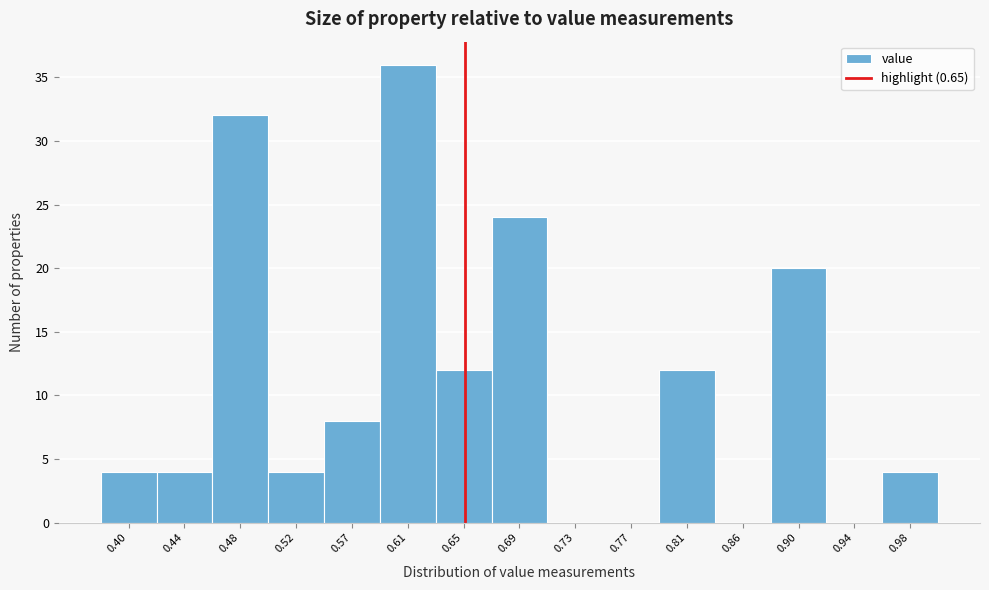

Over which range of the x-axis is the bar tallest?

0.585 to 0.630